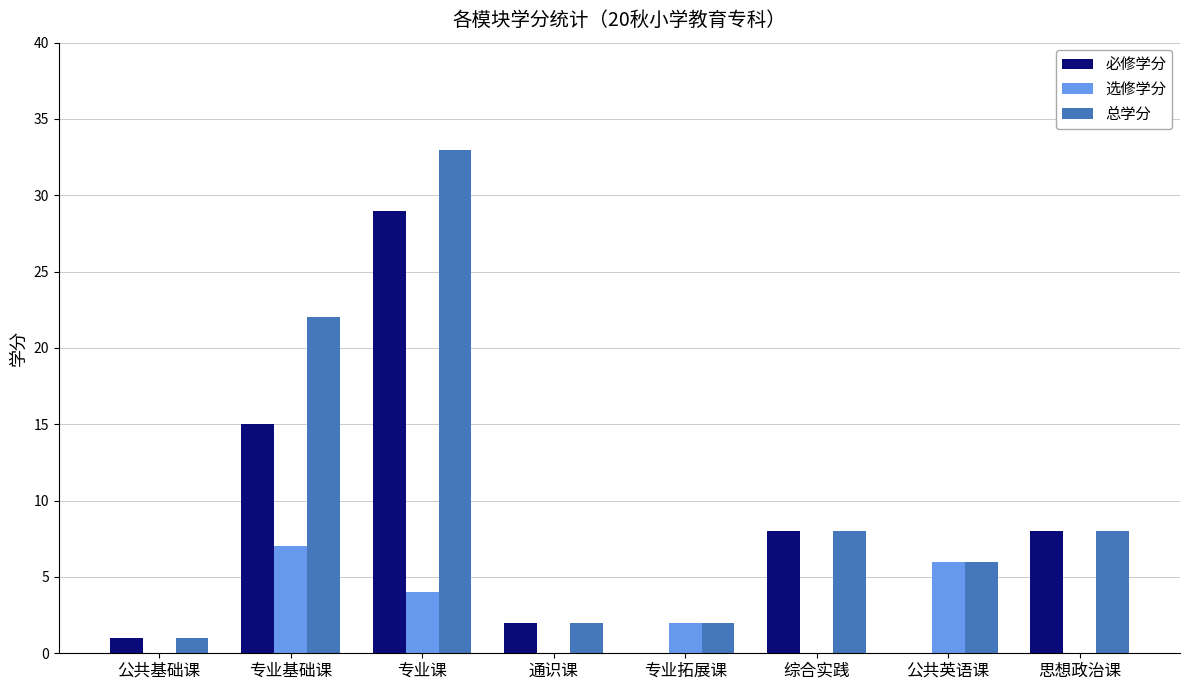

Reading left to right, extract all data points from this chart.

必修学分: 1	15	29	2	0	8	0	8
选修学分: 0	7	4	0	2	0	6	0
总学分: 1	22	33	2	2	8	6	8